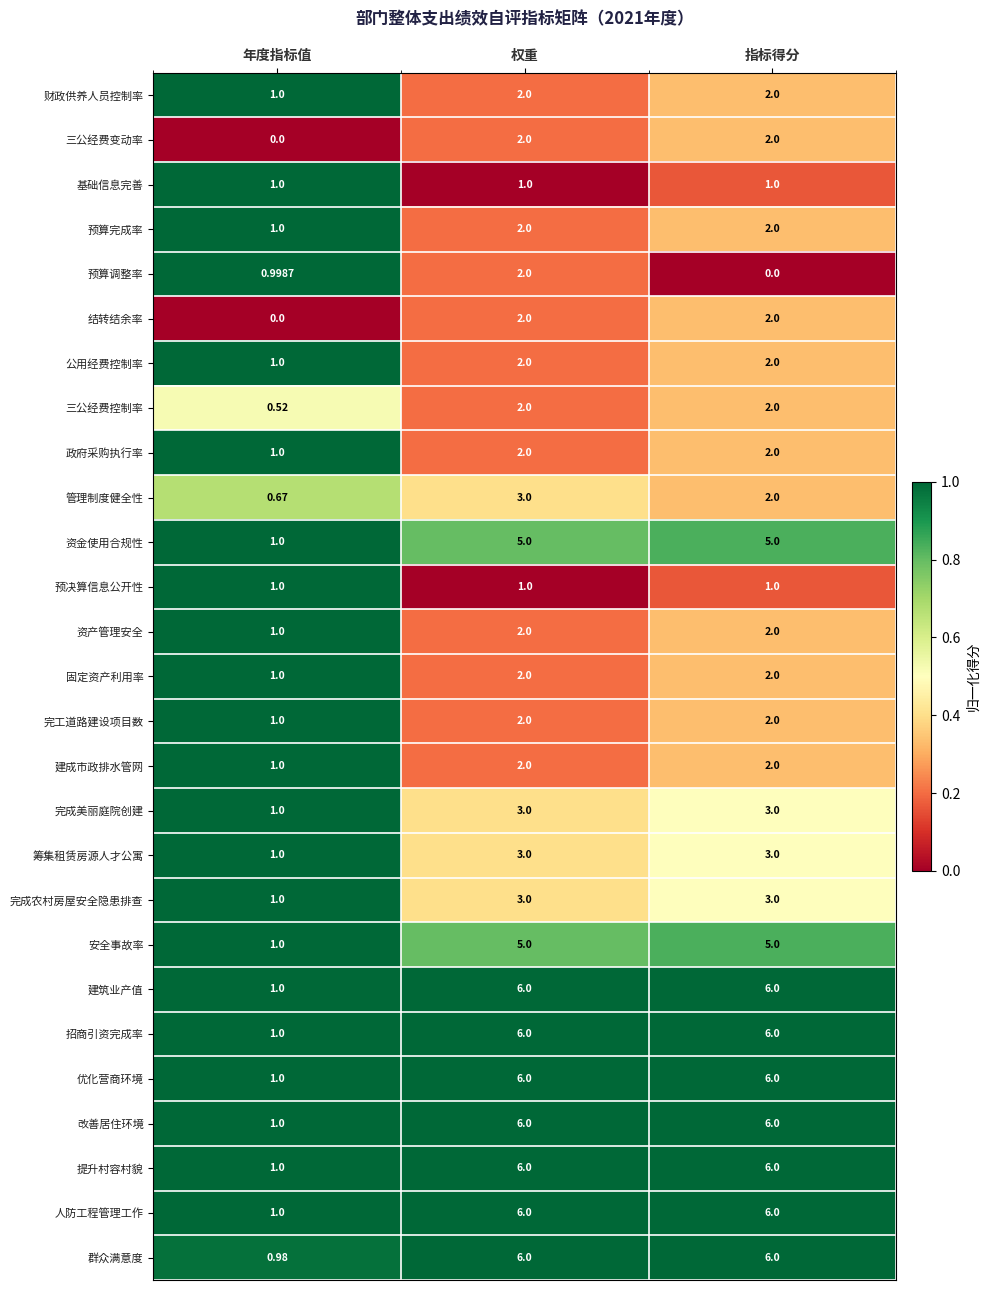

At which category is the sum across all series the highest?

权重